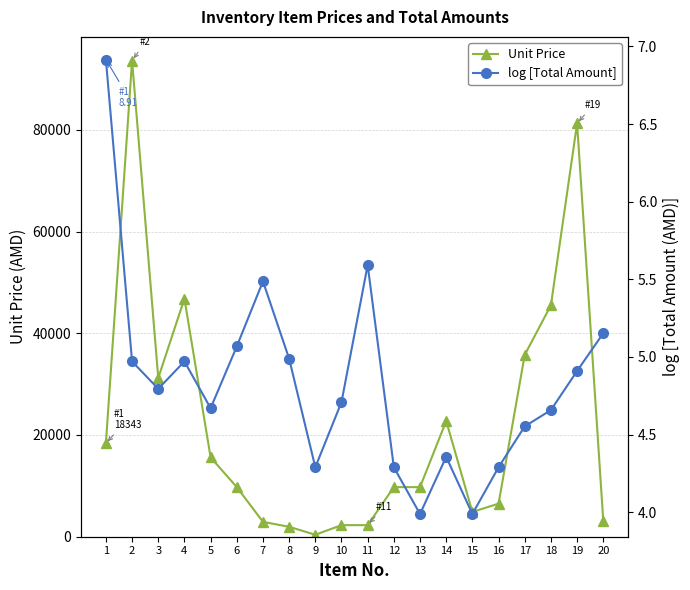

How many values in the Unit Price series exceed 9750?

9